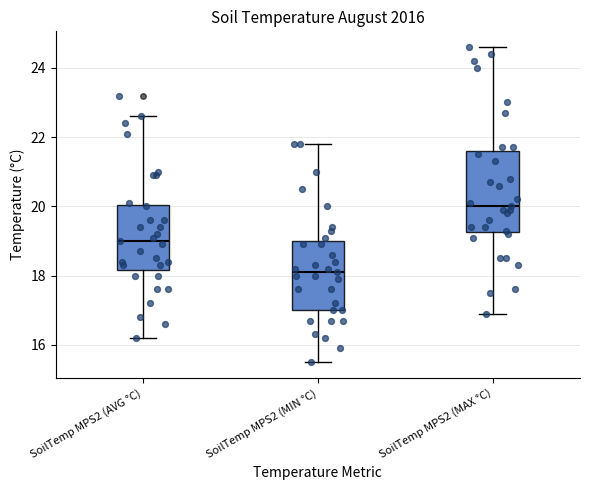

Reading left to right, transcribe this box plot: for each box, give where its median line is, the range the box spans, and where its two whiskers end, as read against the y-axis. The values are not printed on the chart, so give them approximately, as read against the axis.

SoilTemp MPS2 (AVG °C): median 19.0, box 18.2 to 20.0, whiskers 16.2 to 22.6
SoilTemp MPS2 (MIN °C): median 18.2, box 17.0 to 19.0, whiskers 15.6 to 21.8
SoilTemp MPS2 (MAX °C): median 20.0, box 19.2 to 21.6, whiskers 17.0 to 24.6